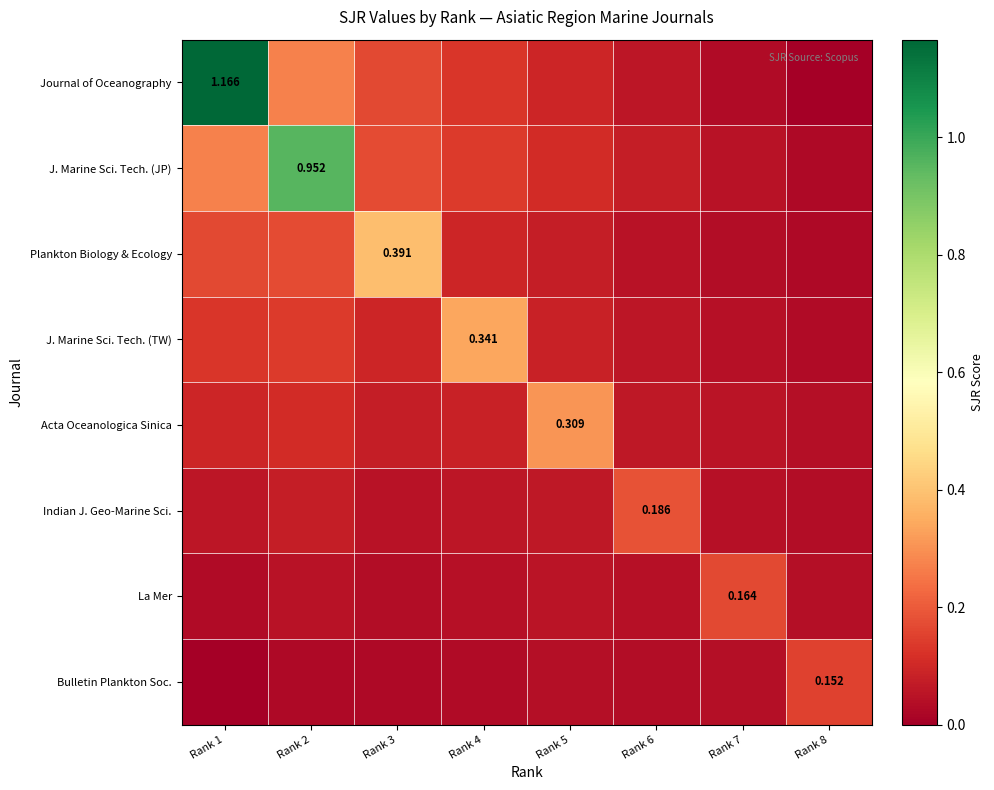

What is the maximum value for La Mer?

0.2